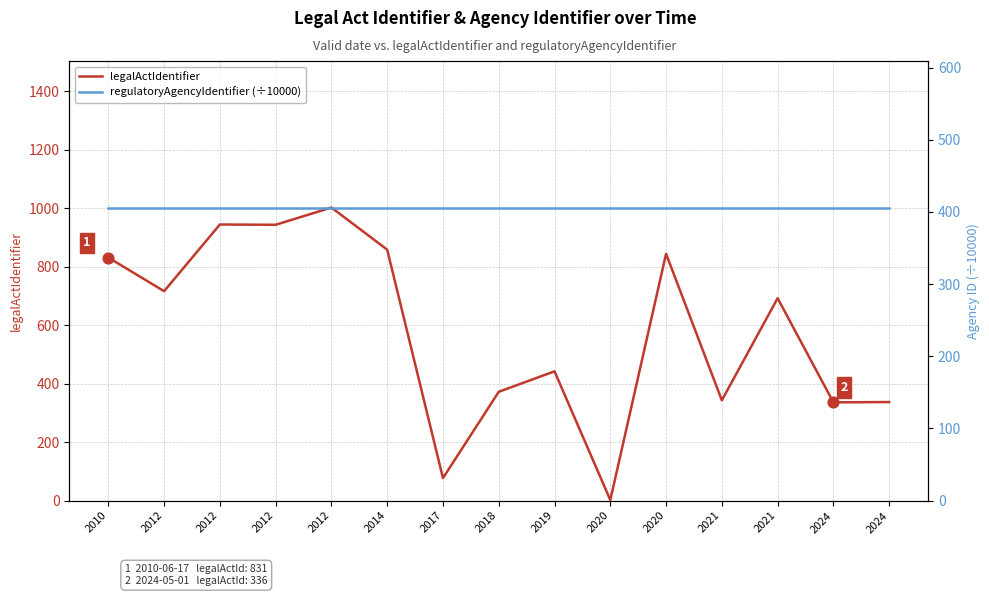

At how many categories does at least one series exceed 918?

3